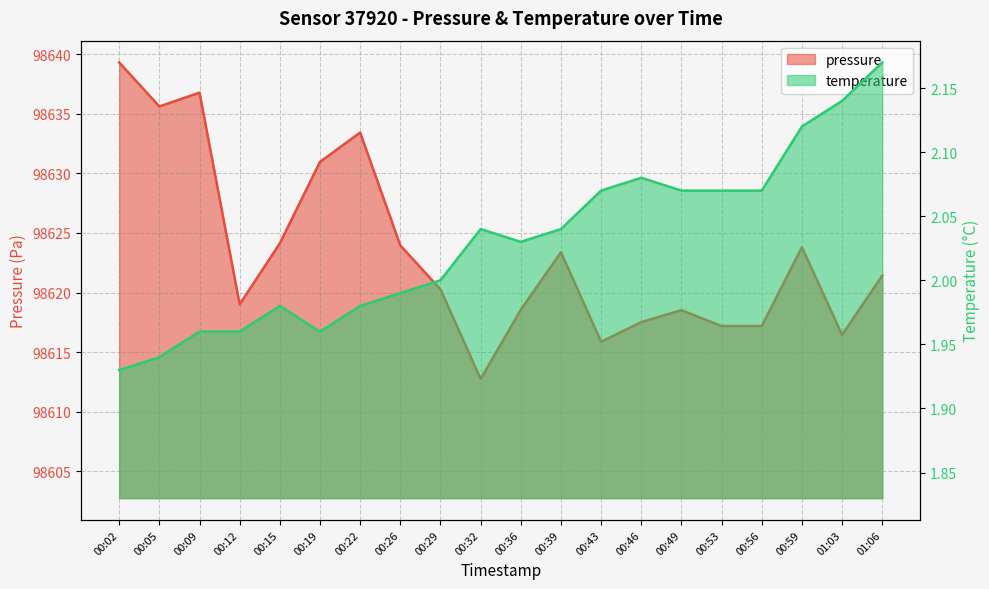

Which category has the lowest value across all series?

00:02